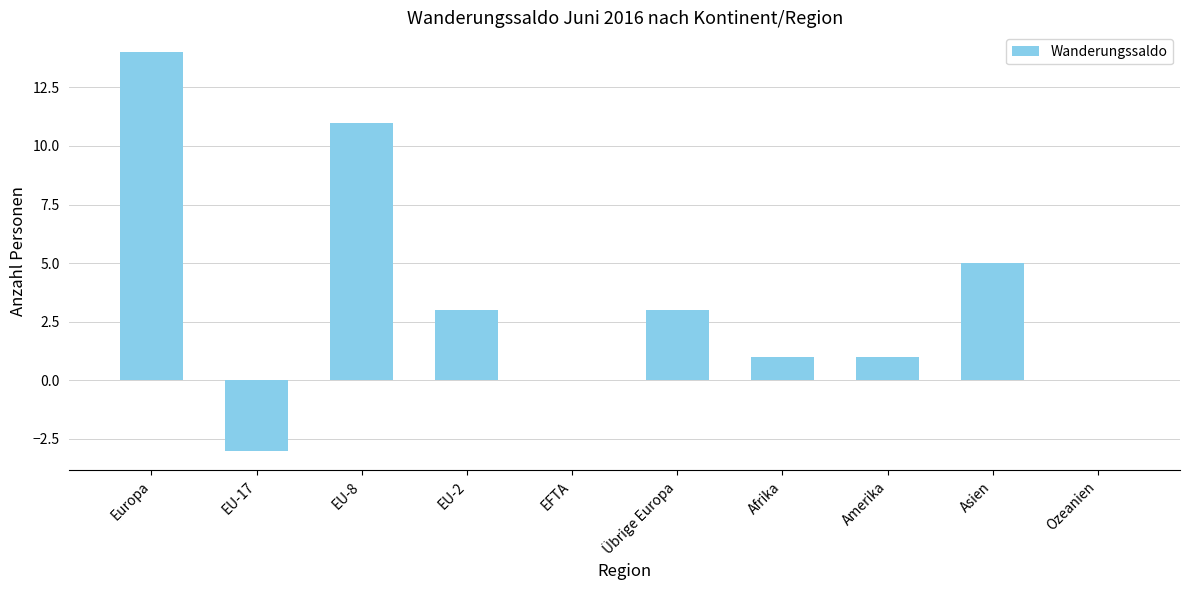

What is the sum of the values at Ozeanien and Europa?

14